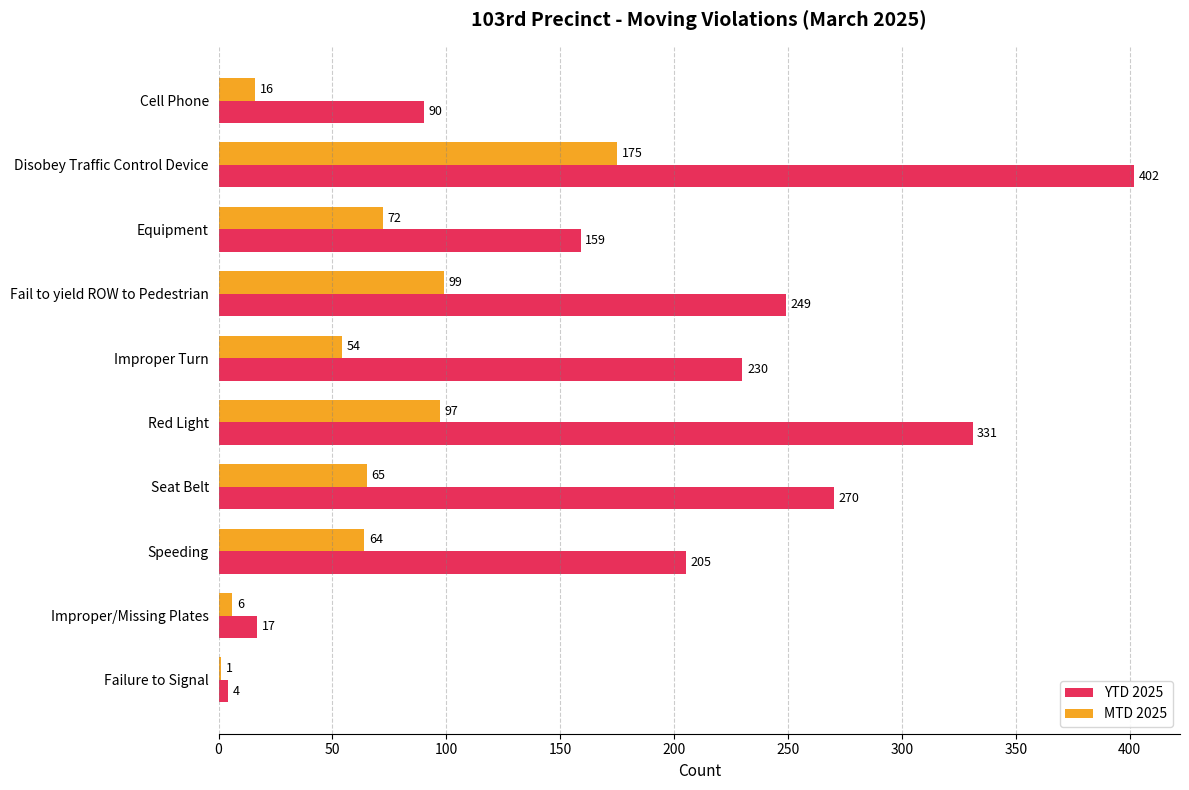

The YTD 2025 series shows 4 at Failure to Signal. True or false?

True